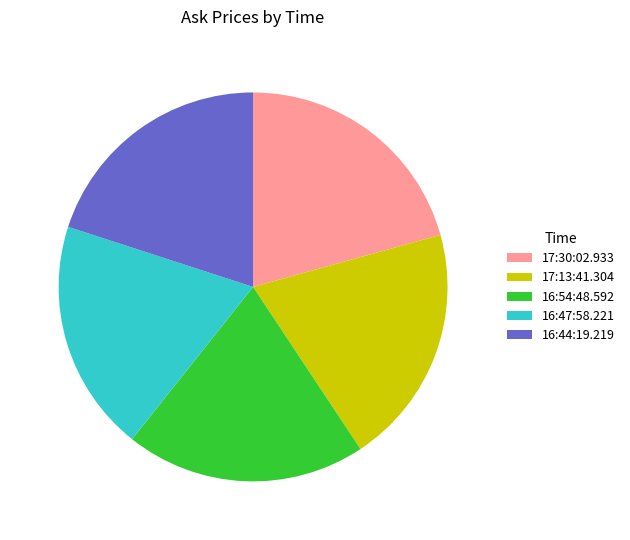

What is the largest slice in the pie chart?

17:30:02.933